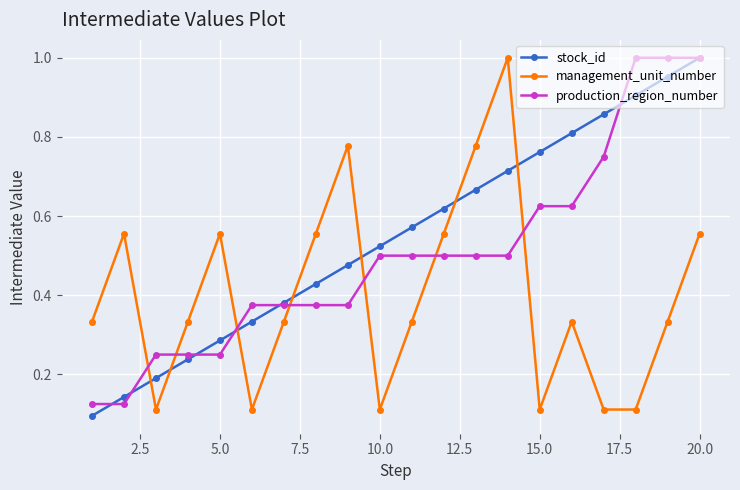

Which series has the largest total across all categories?

stock_id